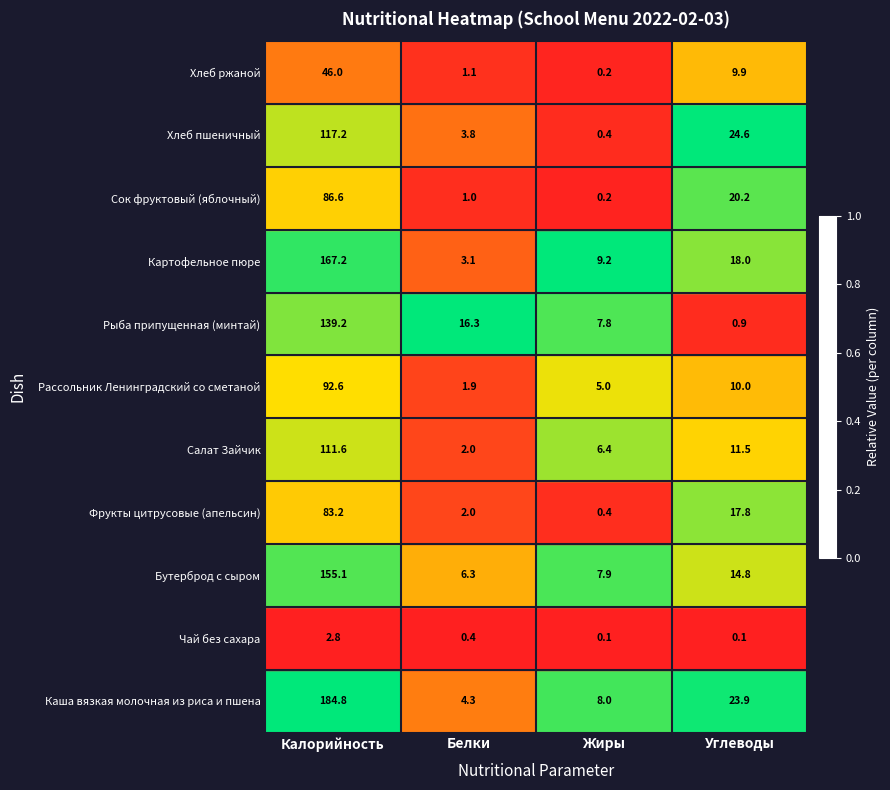

Count the number of categories in the chart.

4